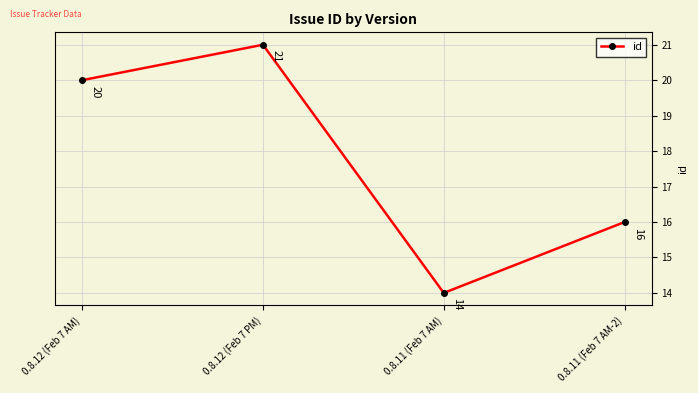

Rank the categories by value from lowest to highest.

0.8.11 (Feb 7 AM), 0.8.11 (Feb 7 AM-2), 0.8.12 (Feb 7 AM), 0.8.12 (Feb 7 PM)